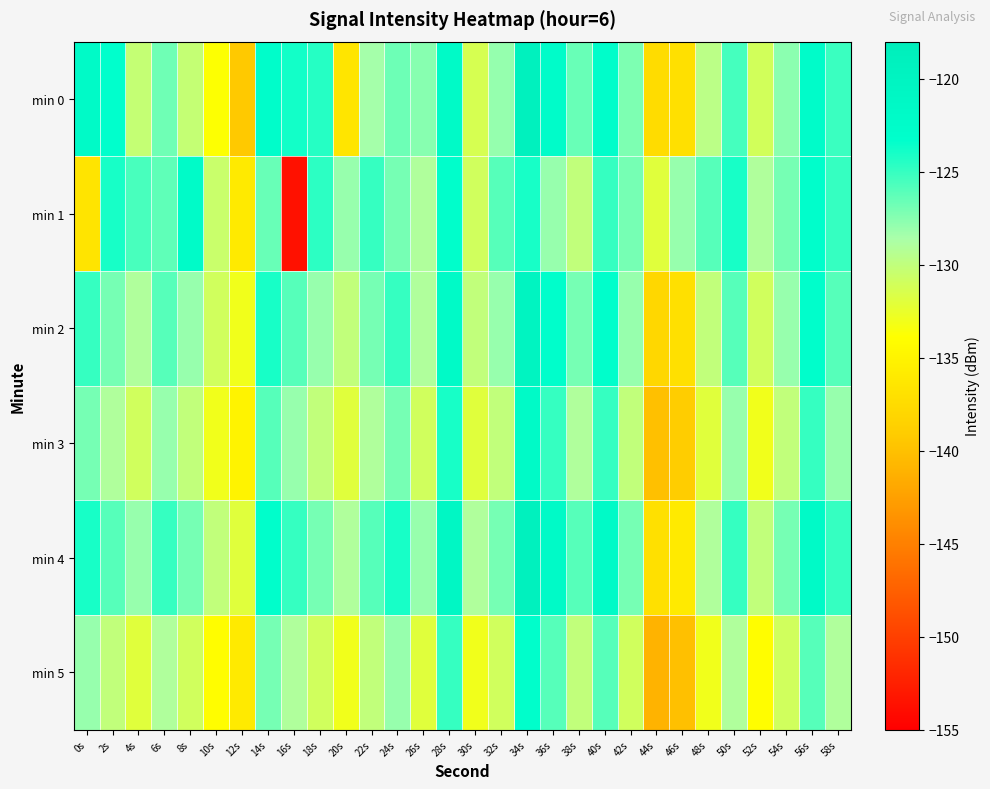

What is the maximum value shown in the chart?

-119.0